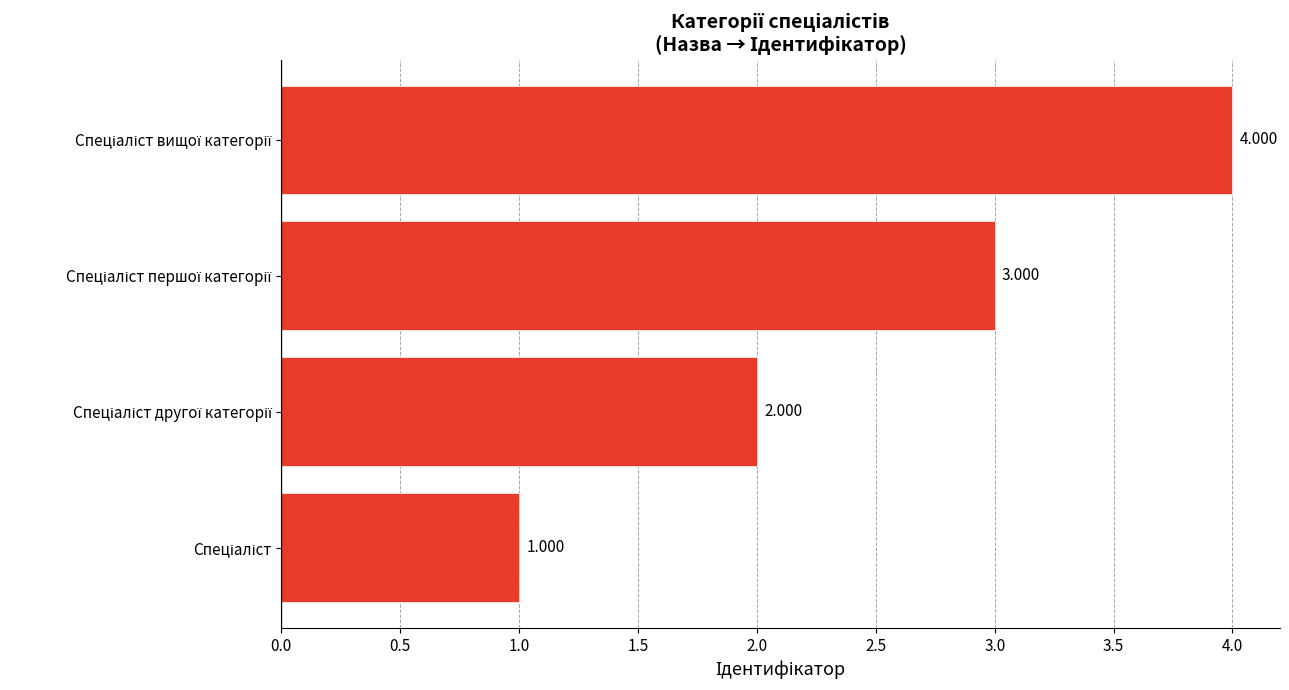

How many series are shown in this chart?

1